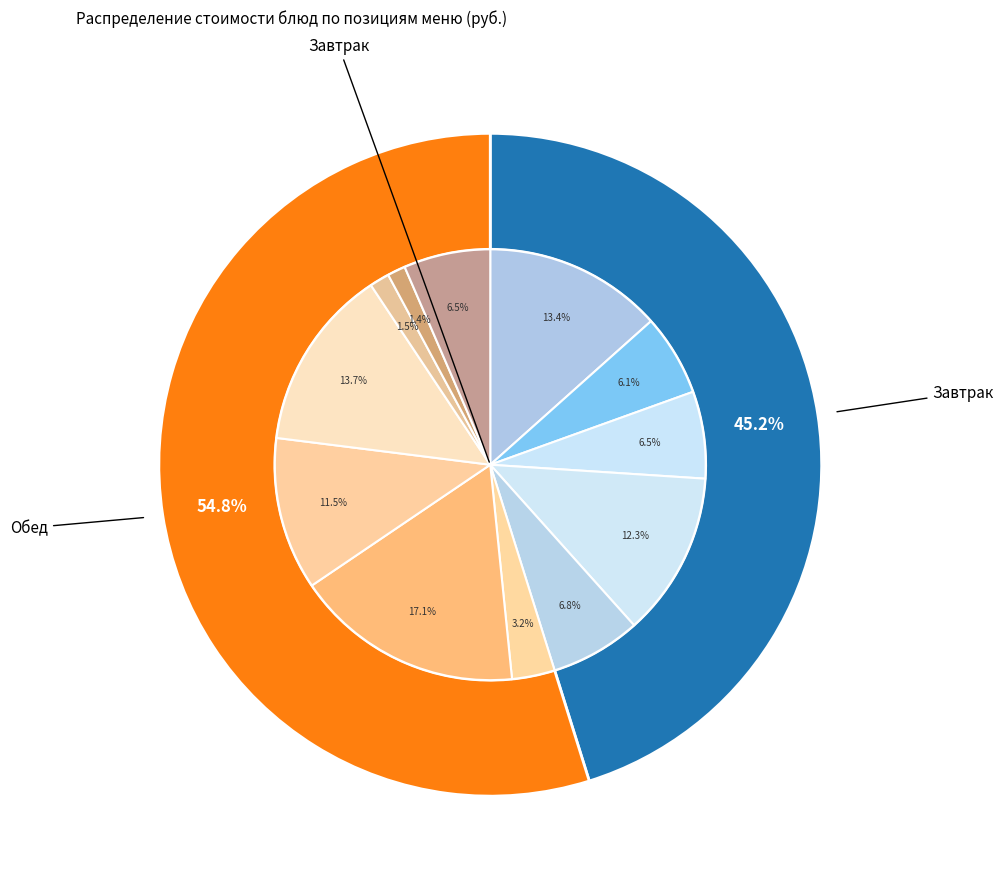

The Сыр в нарезке slice represents 7% of the pie. True or false?

True